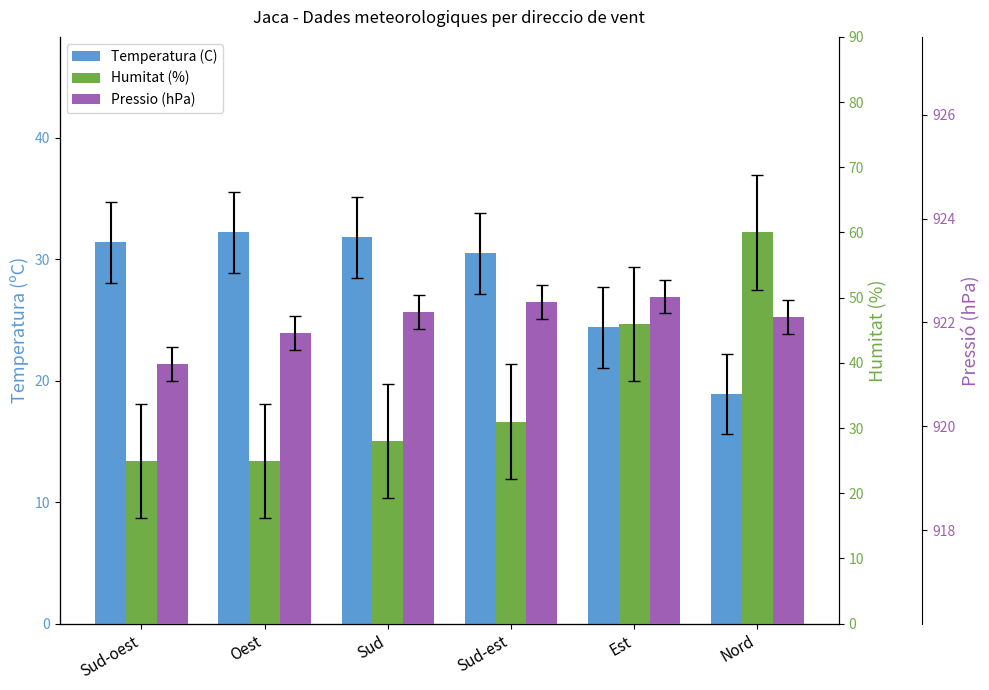

At which category is the sum across all series the highest?

Nord